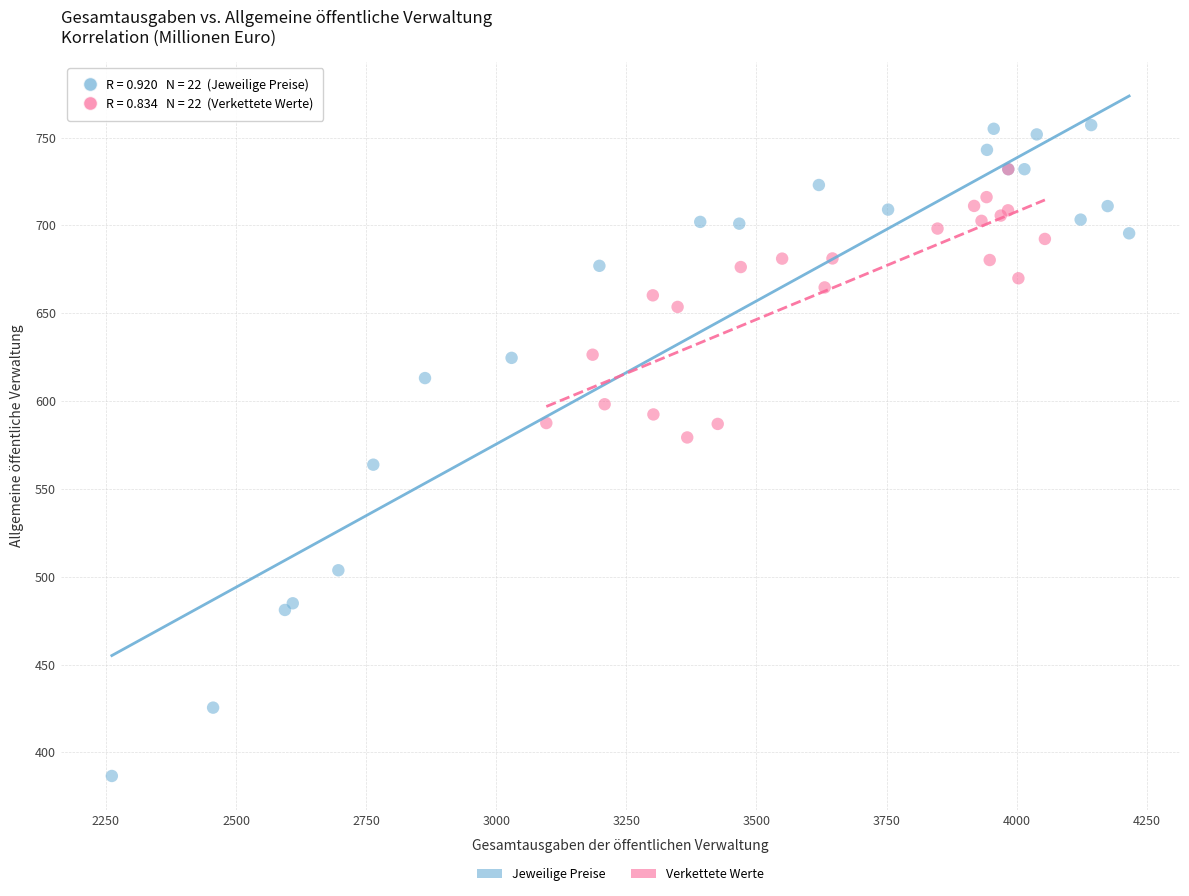

Which series reaches the maximum Y coordinate?

Jeweilige Preise